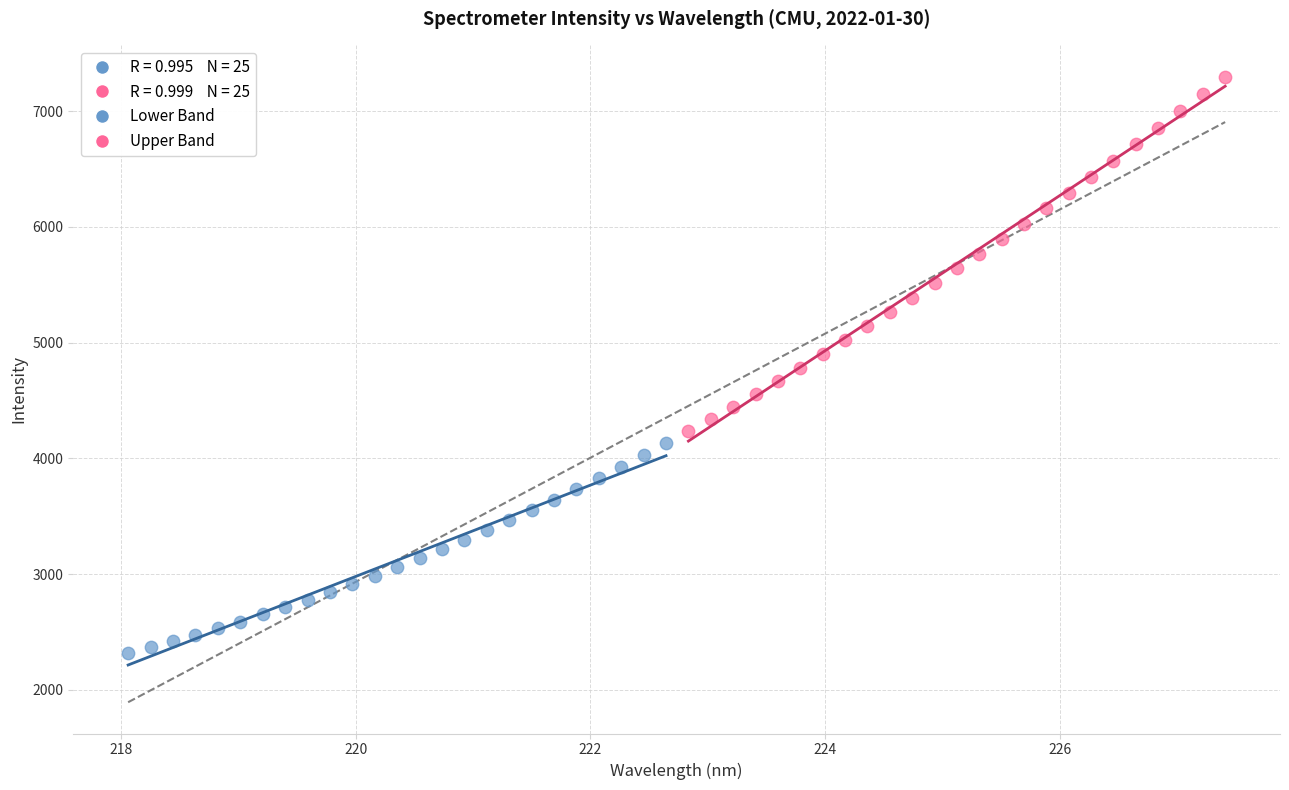

Which series has the widest spread of Y values?

Upper Band